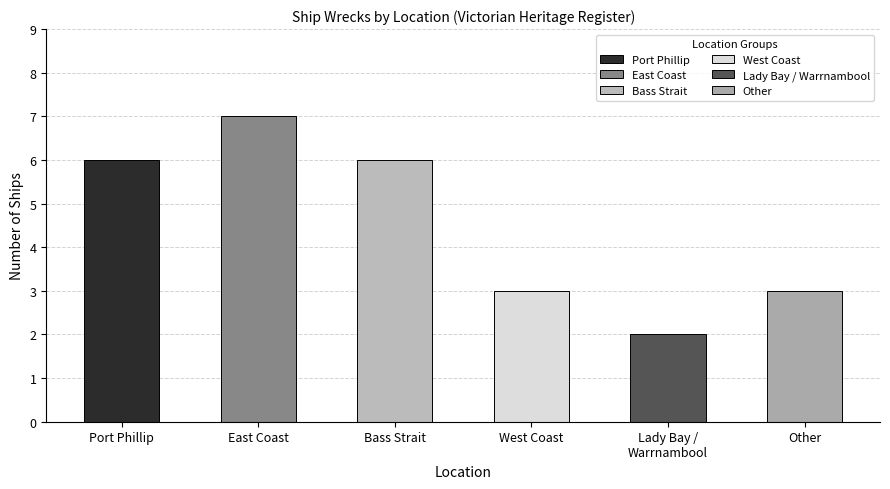

What is the approximate value at Lady Bay /
Warrnambool?

2